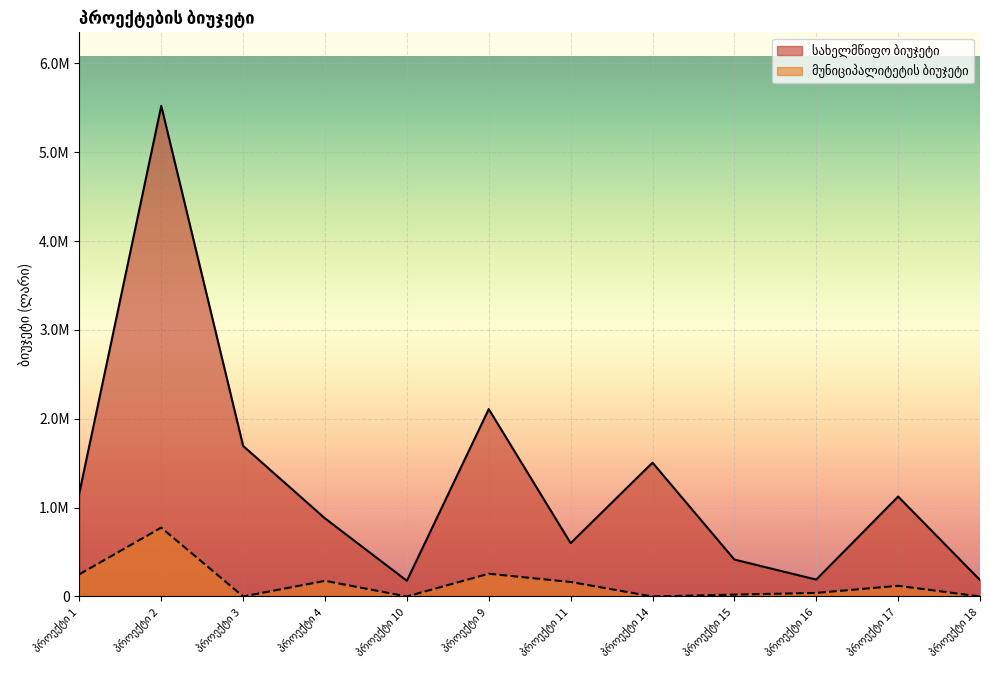

What is the difference between the maximum and minimum values in the მუნიციპალიტეტის ბიუჯეტი series?

775000.0